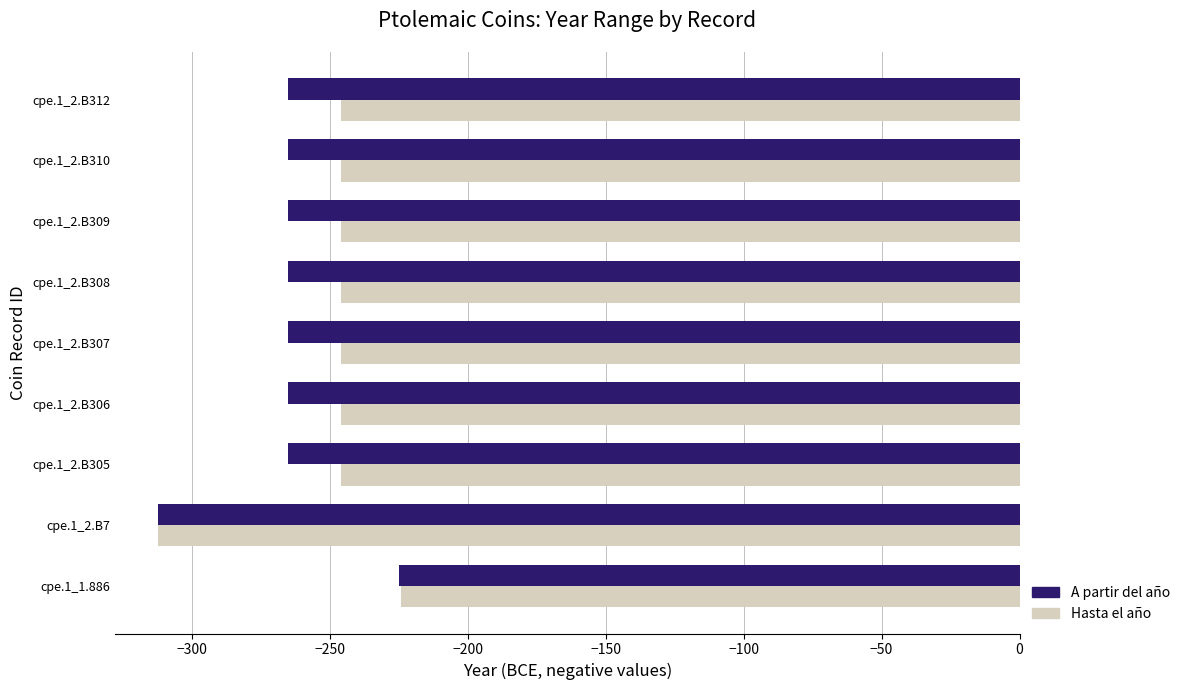

Which series has the largest total across all categories?

Hasta el año